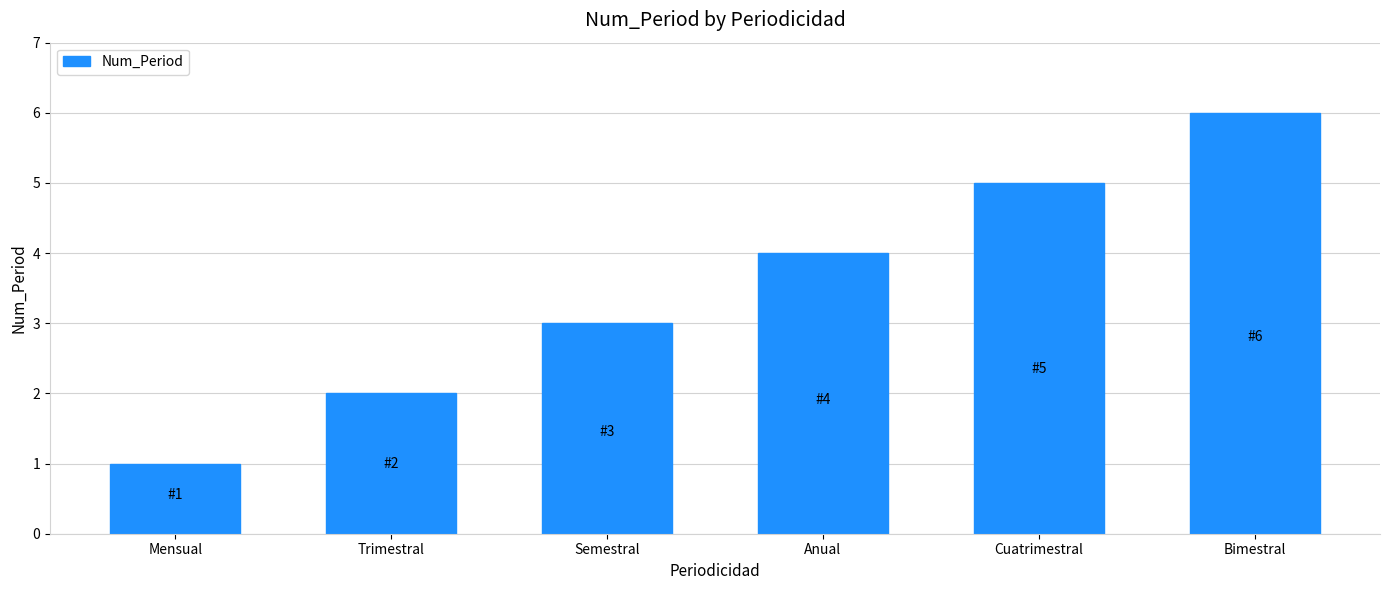

Are the bars grouped side by side (vs. stacked)?

No